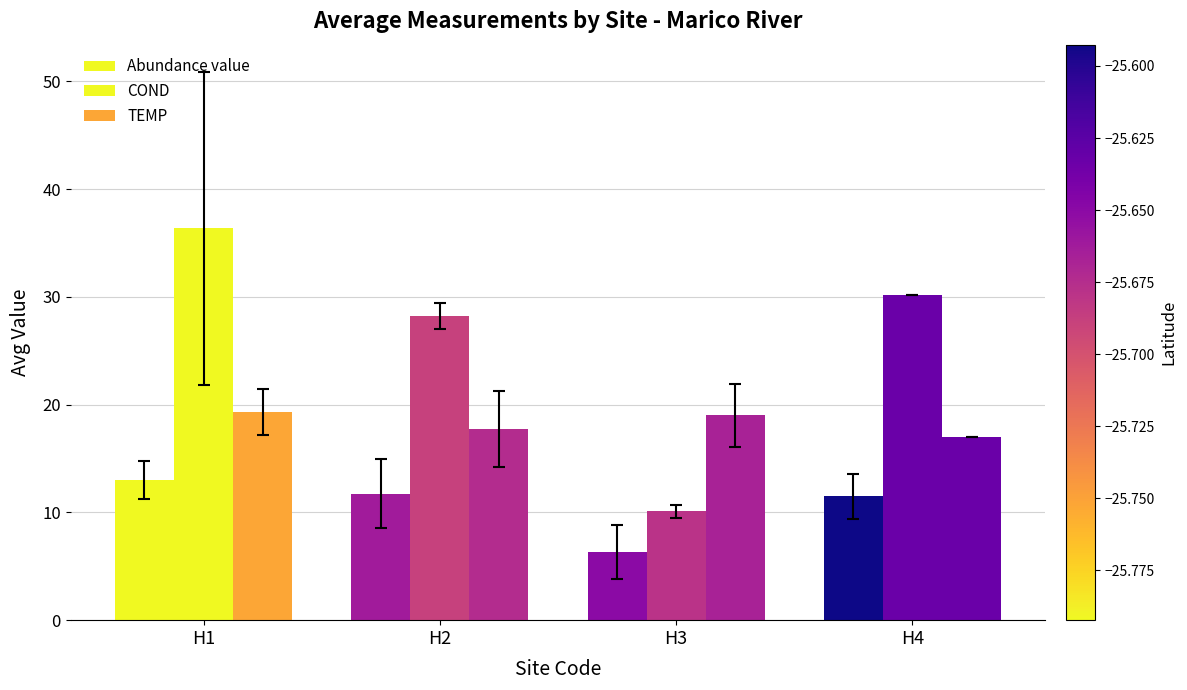

What is the value of the COND bar at the 2nd from the left?

28.2